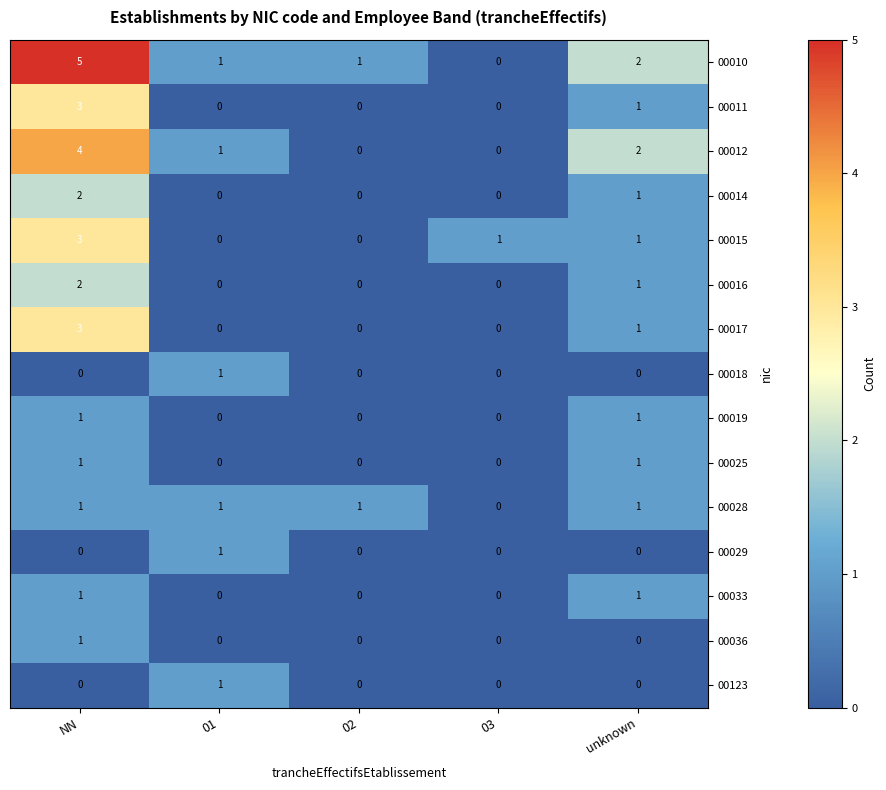

Which series has the largest range (max minus min)?

00010